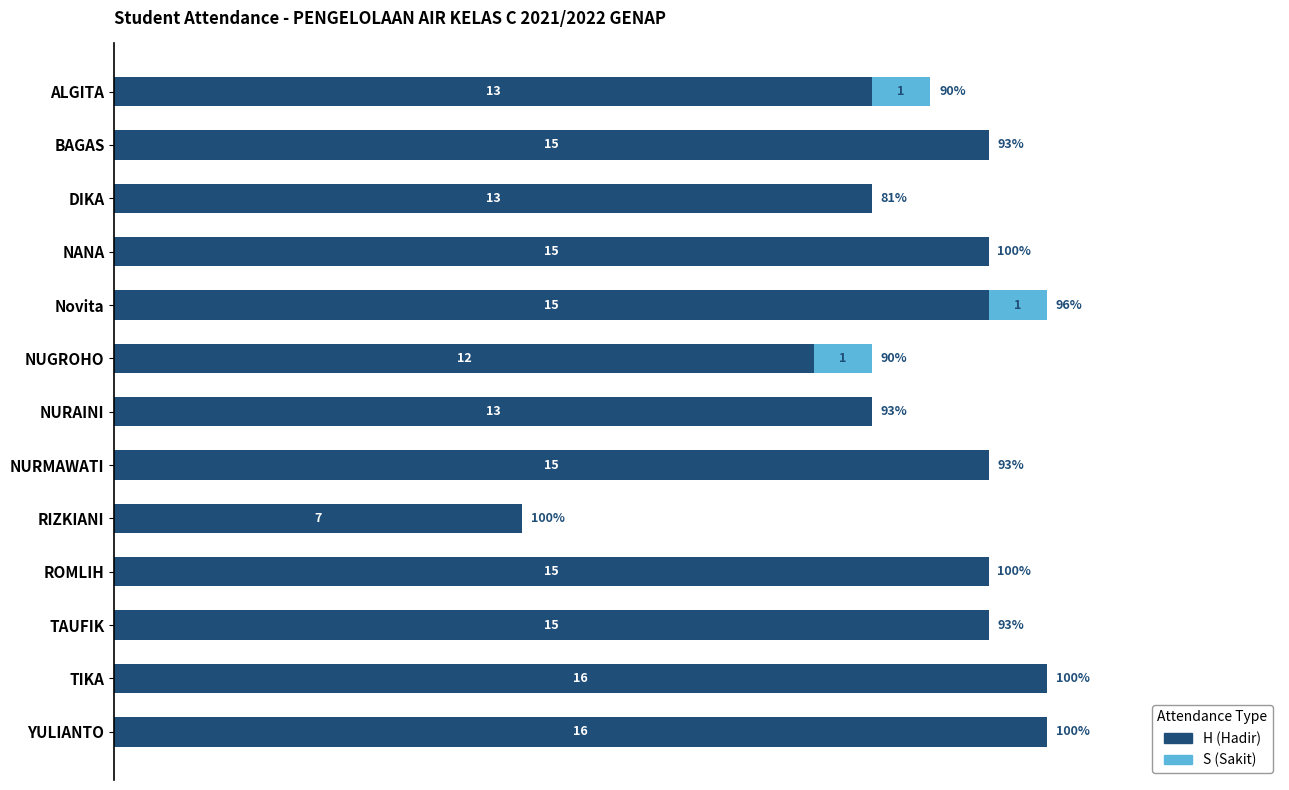

Where is H (Hadir) nearest to the value 11?

NUGROHO